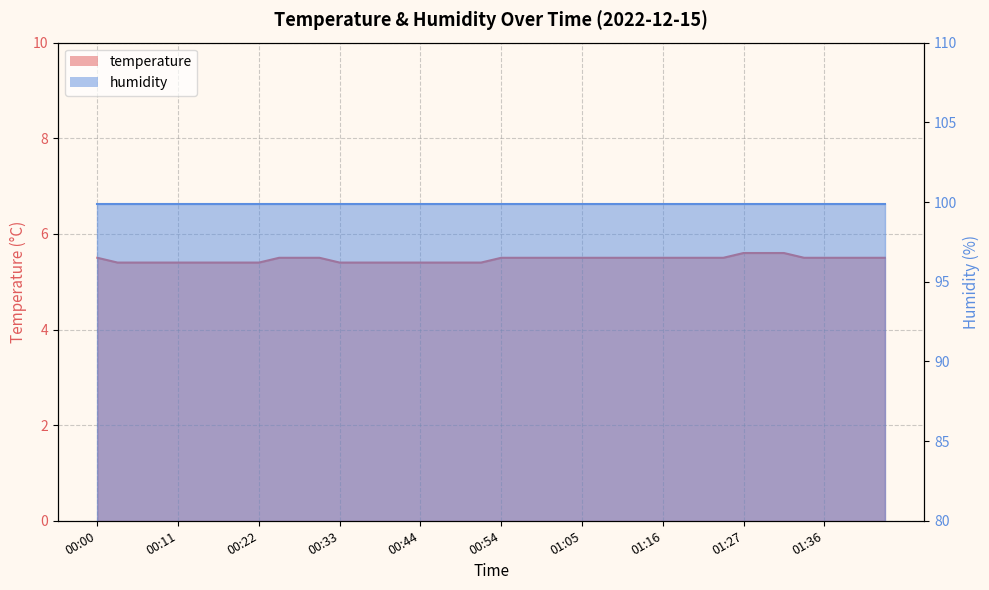

Reading left to right, extract all data points from this chart.

5.5	5.4	5.4	5.4	5.4	5.4	5.4	5.4	5.4	5.5	5.5	5.5	5.4	5.4	5.4	5.4	5.4	5.4	5.4	5.4	5.5	5.5	5.5	5.5	5.5	5.5	5.5	5.5	5.5	5.5	5.5	5.5	5.6	5.6	5.6	5.5	5.5	5.5	5.5	5.5